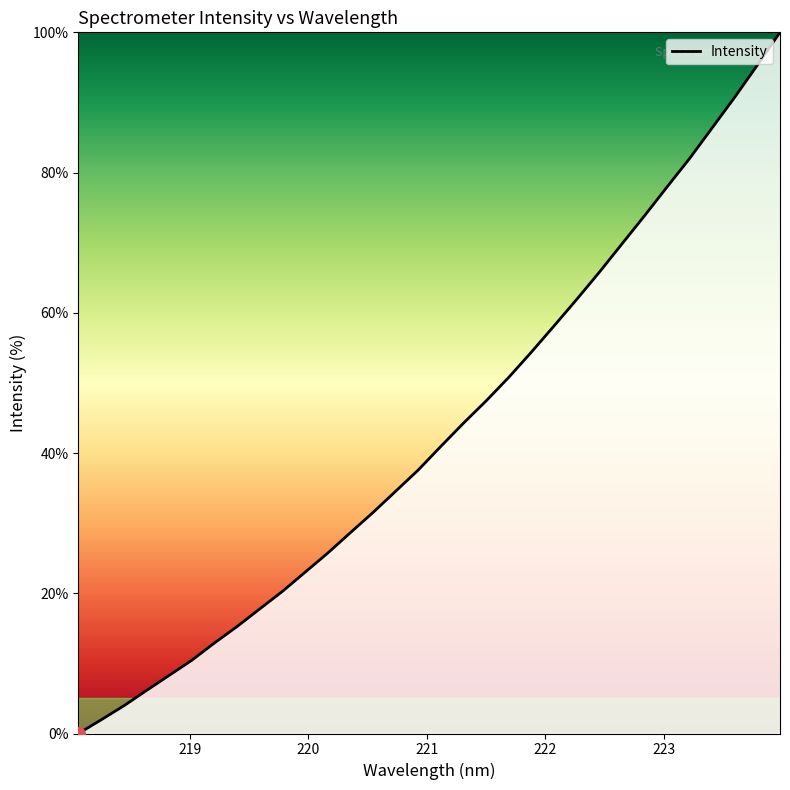

What is the difference between the maximum and minimum values?

100.0